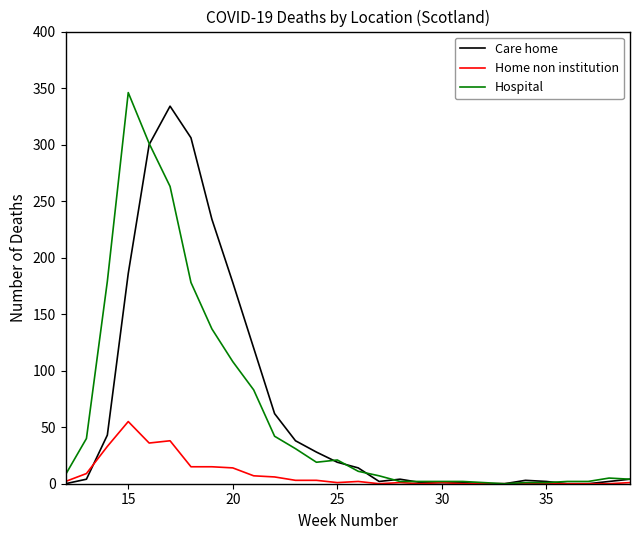

What is the greatest value displayed?

346